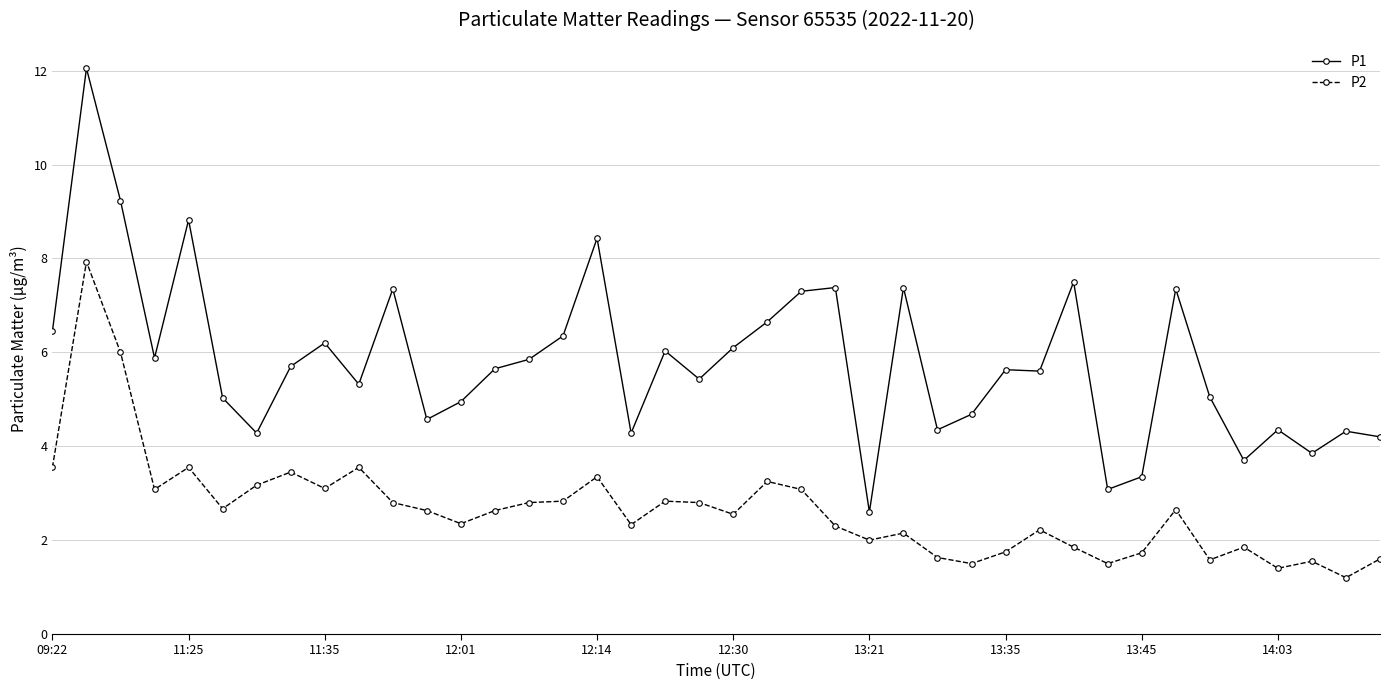

True or false: P2 and P1 intersect in this chart.

False